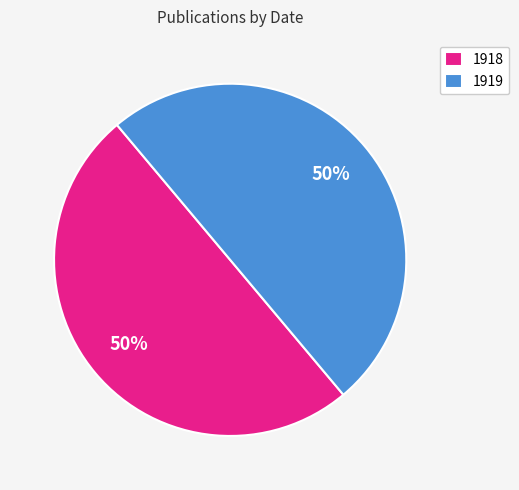

What is the ratio of the value at 1919 to the value at 1918?

1.0